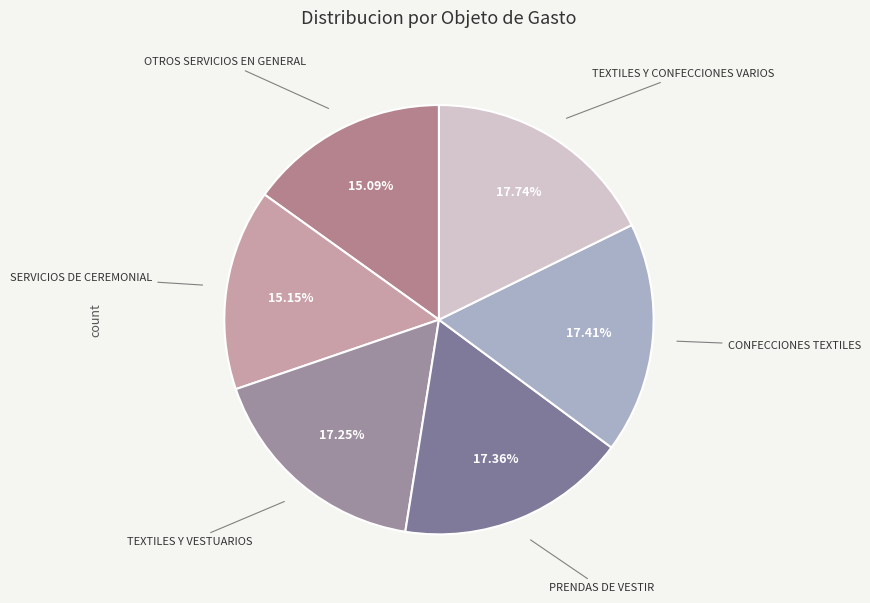

Count the number of slices in the pie.

6